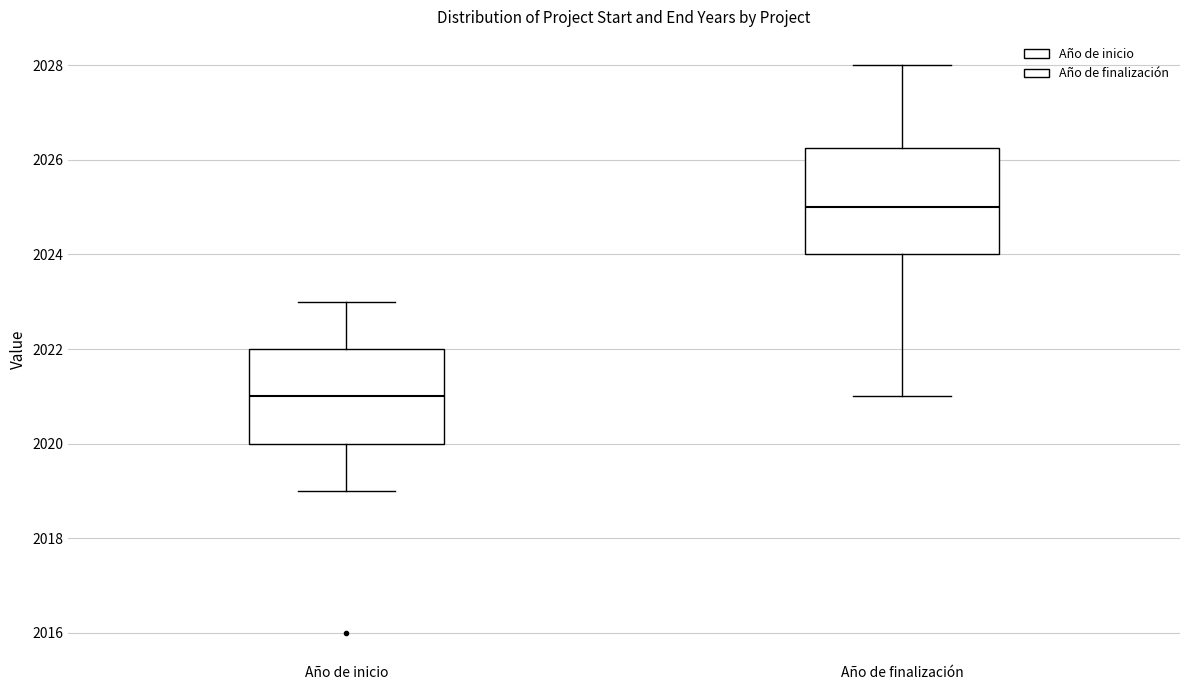

Where does the lower whisker of the box for Año de inicio end on the y-axis? The values are not printed on the chart, so give them approximately, as read against the axis.

2019.0